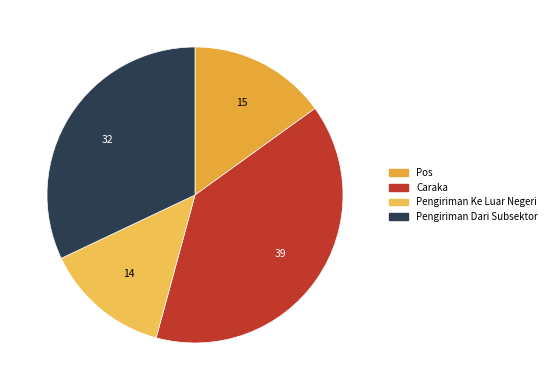

How many segments does this pie chart have?

4